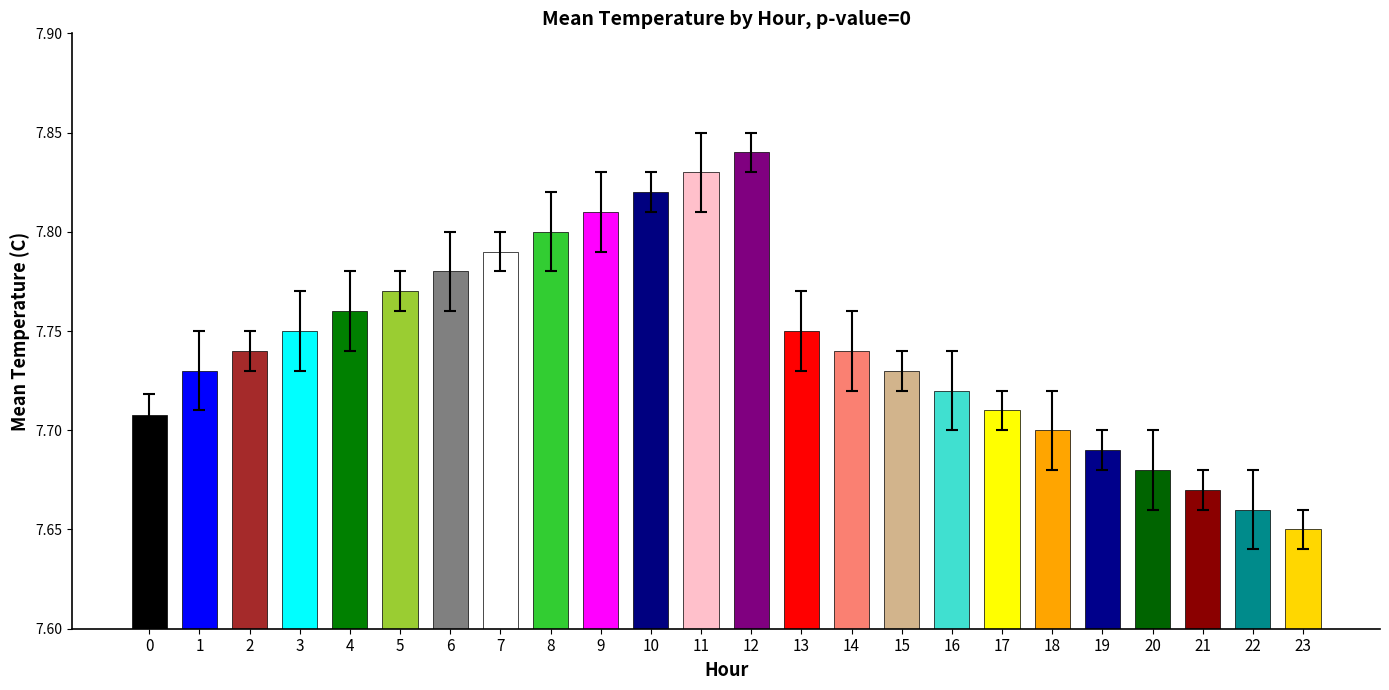

Is it true that the value at 14 is 11.1?

False